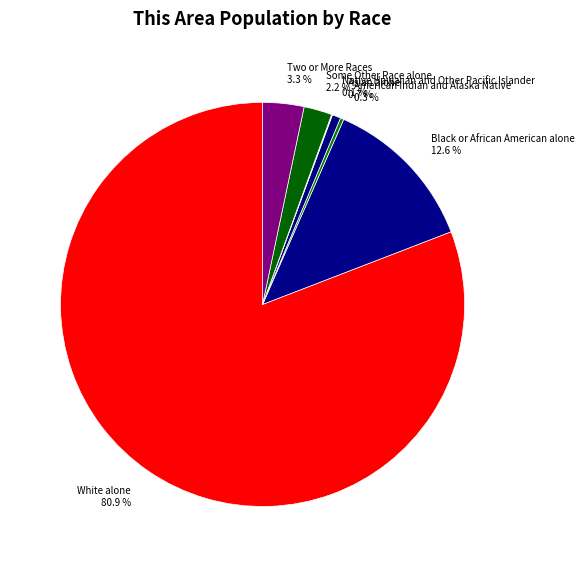

Does White alone 80.9 % account for over 50% of the chart?

Yes